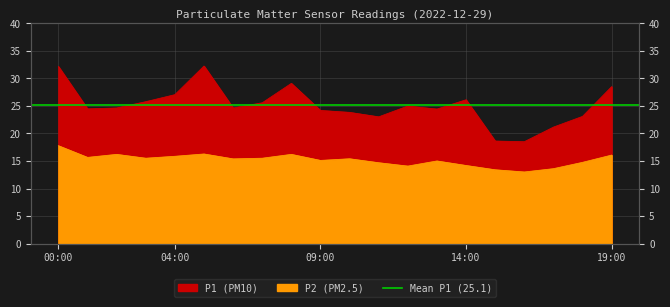

Where is the first local maximum for P1?

05:00